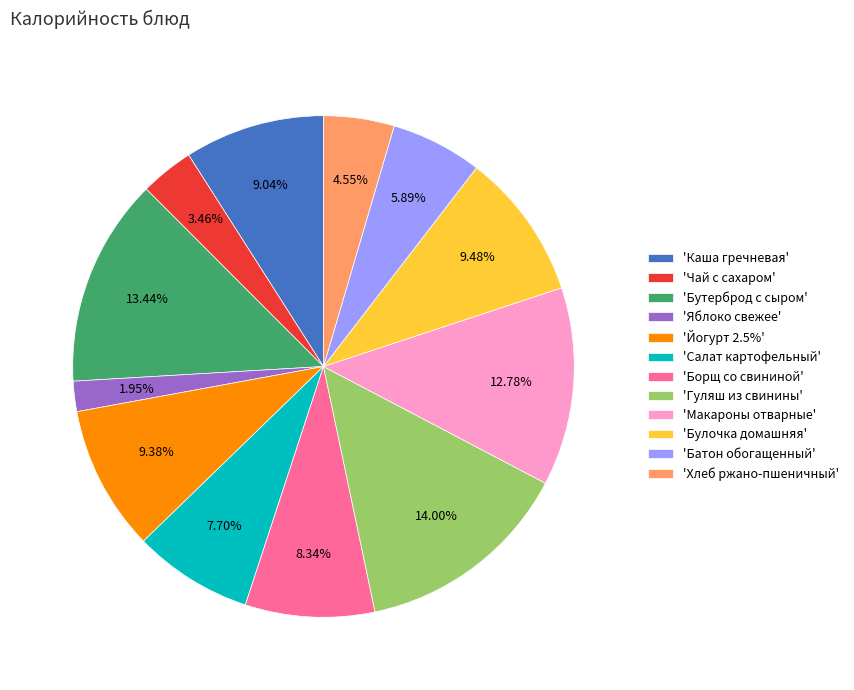

What is the ratio of the value at 'Чай с сахаром' to the value at 'Макароны отварные'?

0.3